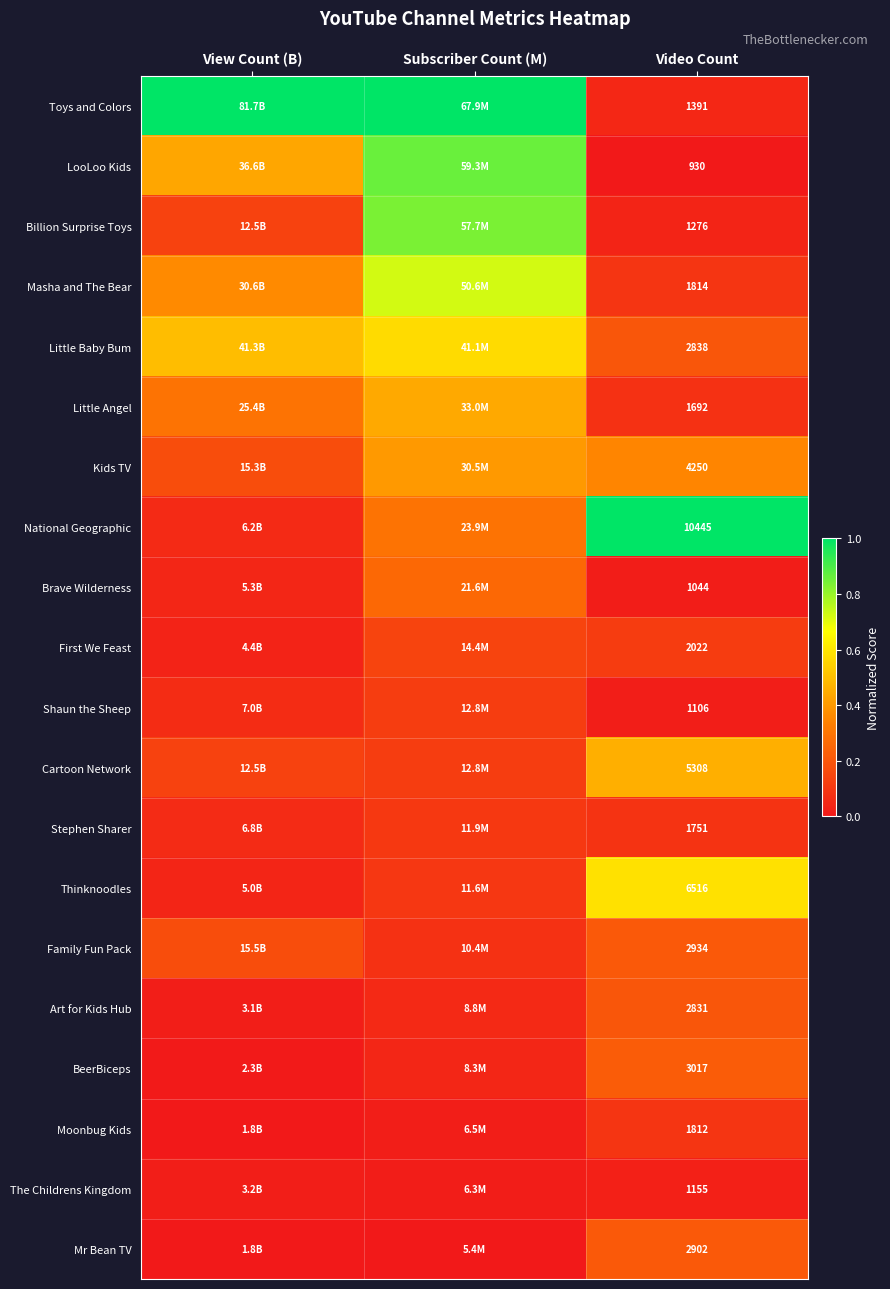

The value of Masha and The Bear at Subscriber Count (M) is 0.2. True or false?

False